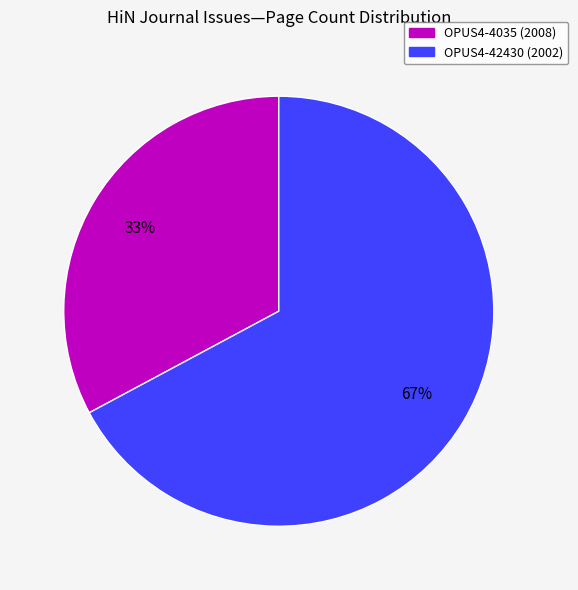

To the nearest percent, what percentage of the pie is OPUS4-42430 (2002)?

67%